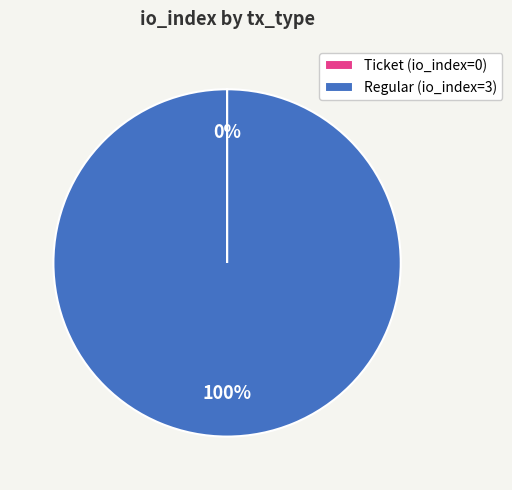

Is there any slice that represents more than half of the pie?

Yes